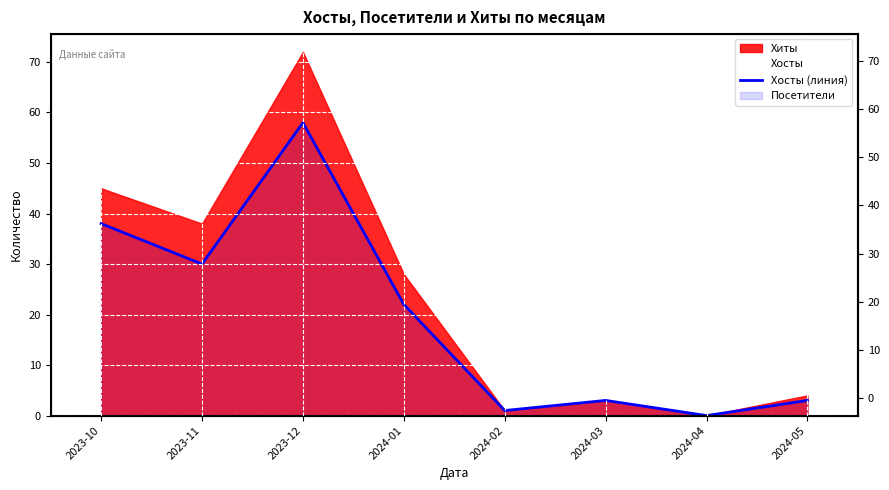

What is the difference between the maximum and minimum values?

58